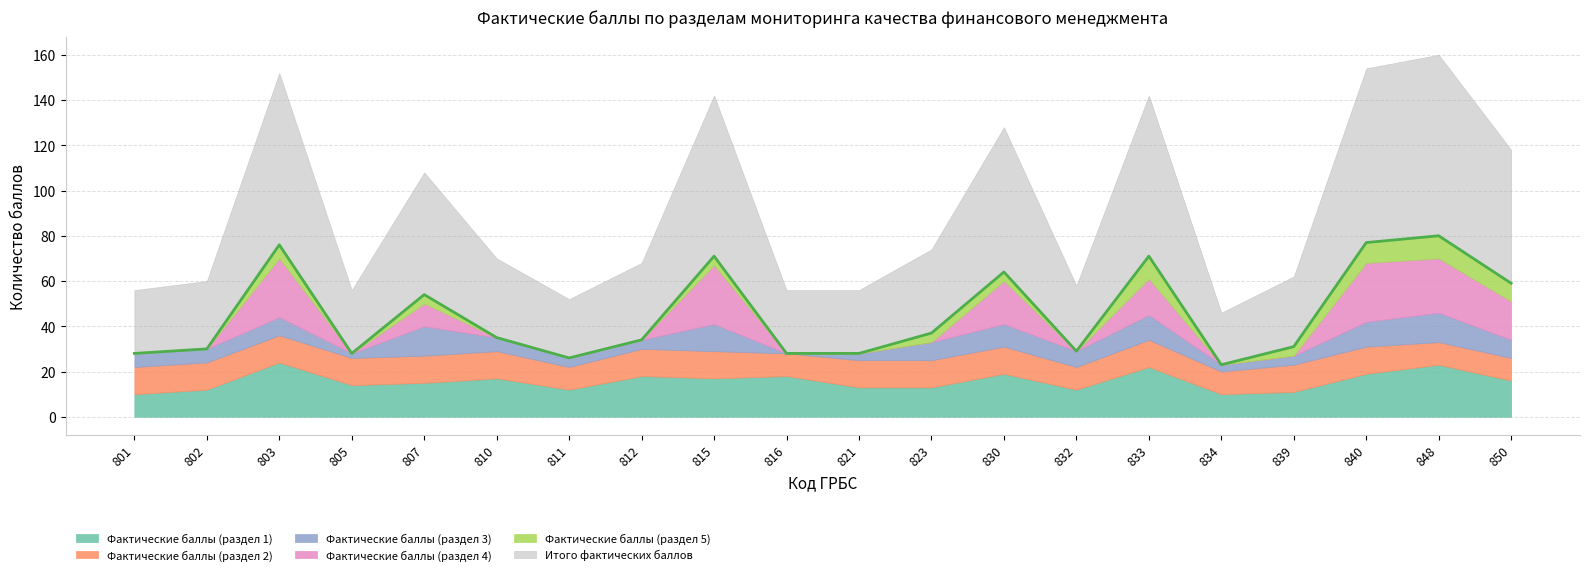

At 850, list the series in order from smallest to largest.

Фактические баллы (раздел 3), Фактические баллы (раздел 5), Фактические баллы (раздел 2), Фактические баллы (раздел 1), Фактические баллы (раздел 4), Итого фактических баллов